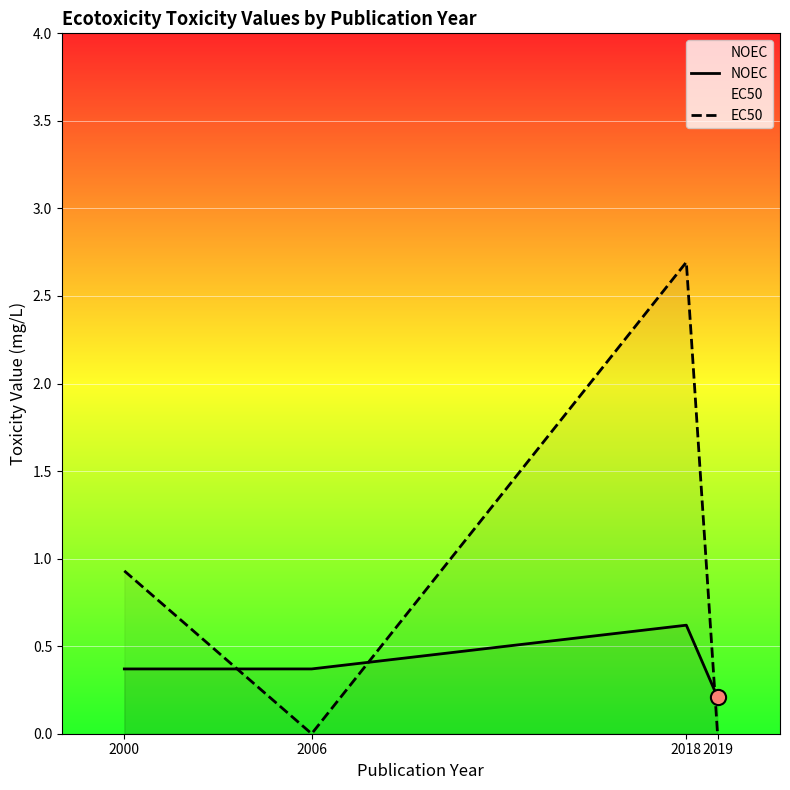

What are all the series names shown in the legend?

NOEC, EC50